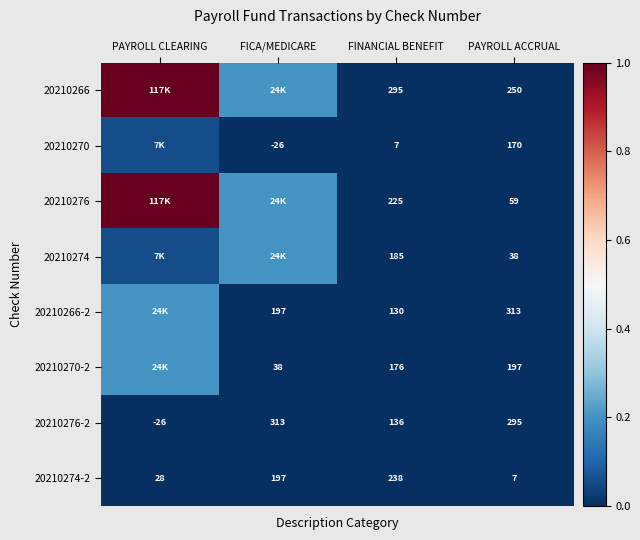

True or false: 20210274 has a value of 0.0 at FINANCIAL BENEFIT.

False